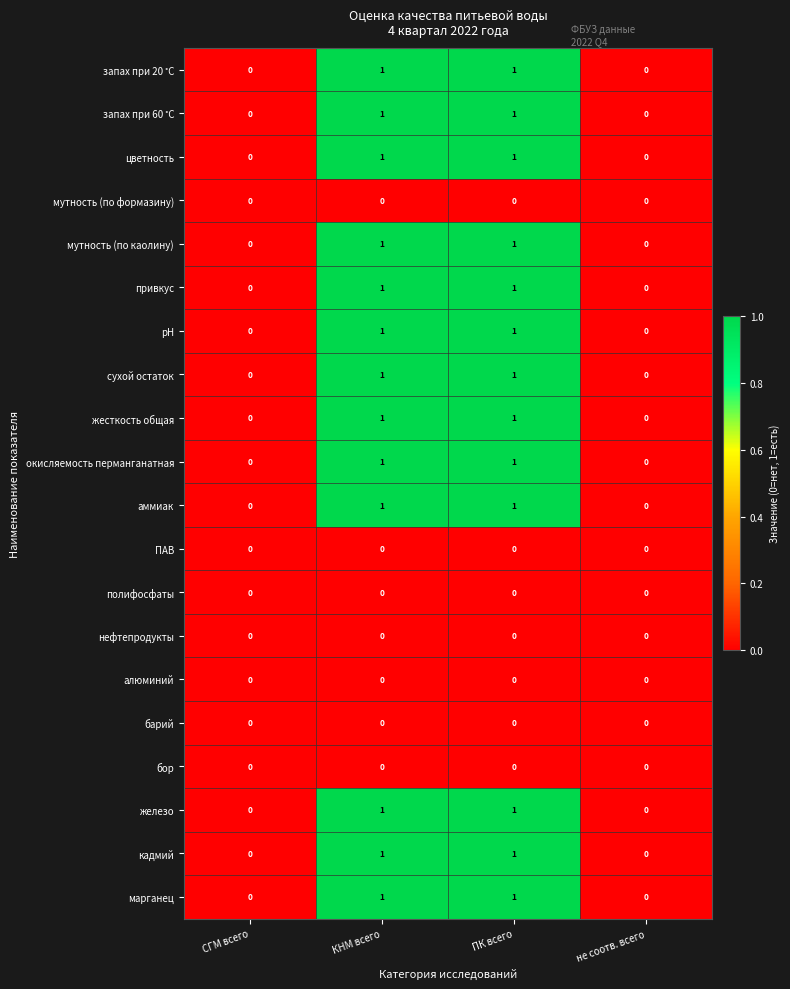

Is the value of нефтепродукты at ПК всего greater than the value of привкус at КНМ всего?

No